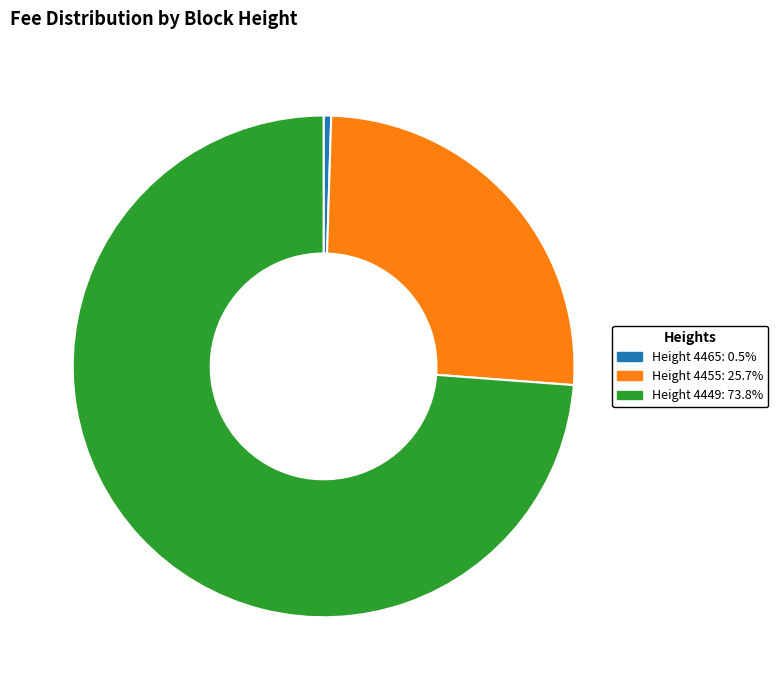

Is there a majority slice in this chart?

Yes